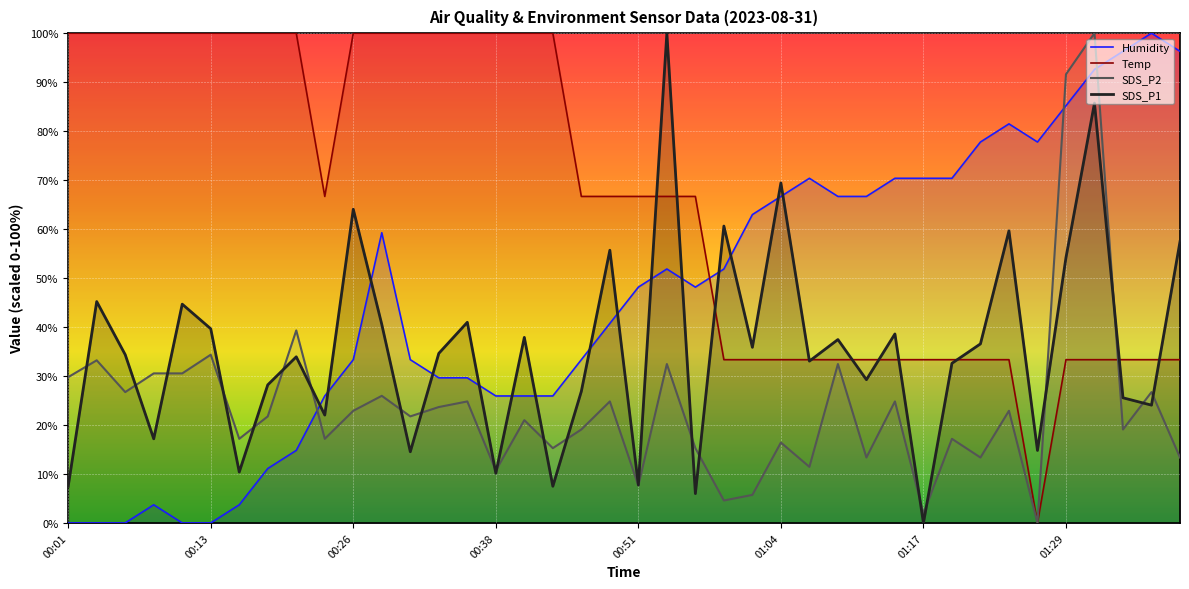

True or false: Humidity has a value of 29.6 at 00:33.

True